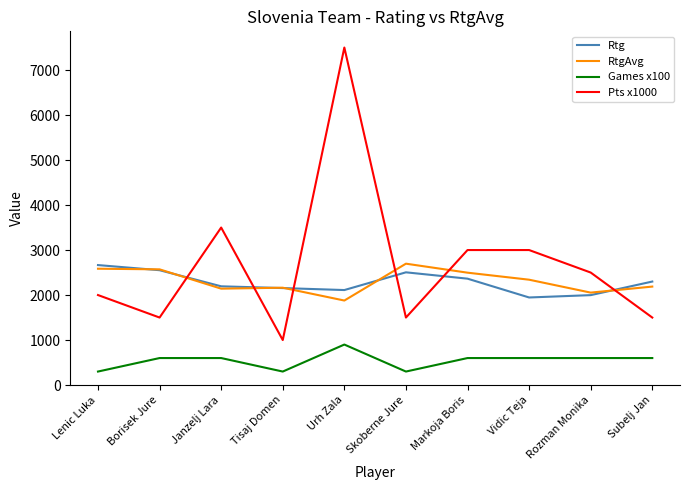

True or false: RtgAvg has a value of 3604 at Tisaj Domen.

False